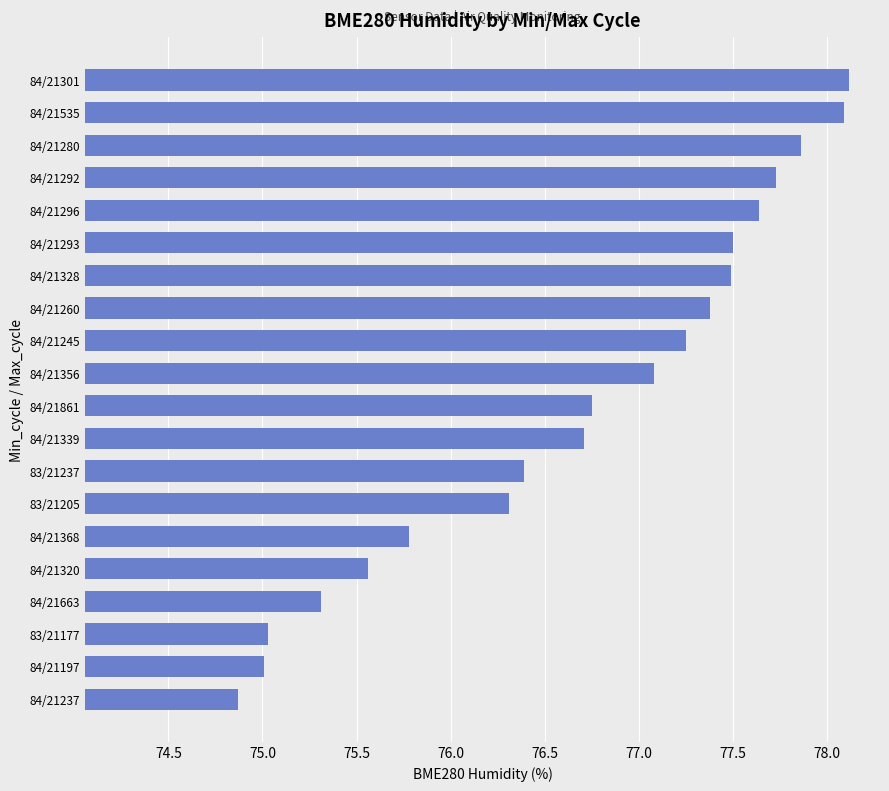

Which label corresponds to the smallest value in the chart?

84/21237